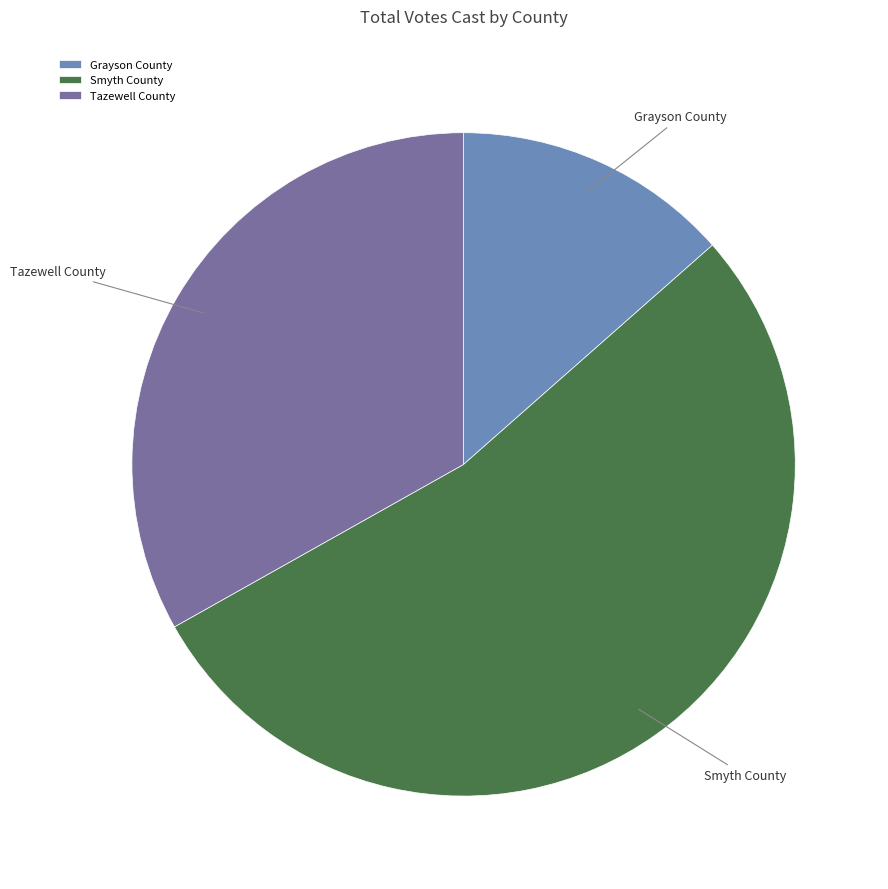

Is the sum of Smyth County and Grayson County greater than half?

Yes